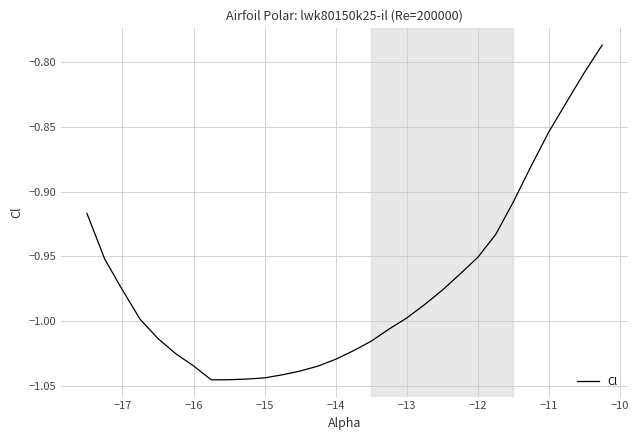

True or false: the data shows -1.7 at −13.

False